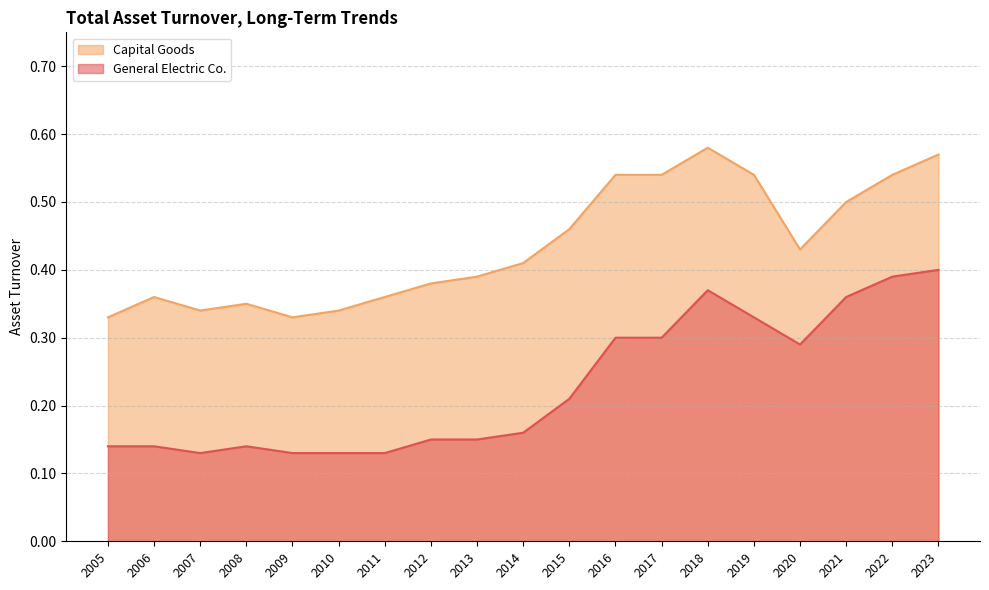

What is the average value of the General Electric Co. series?

0.2